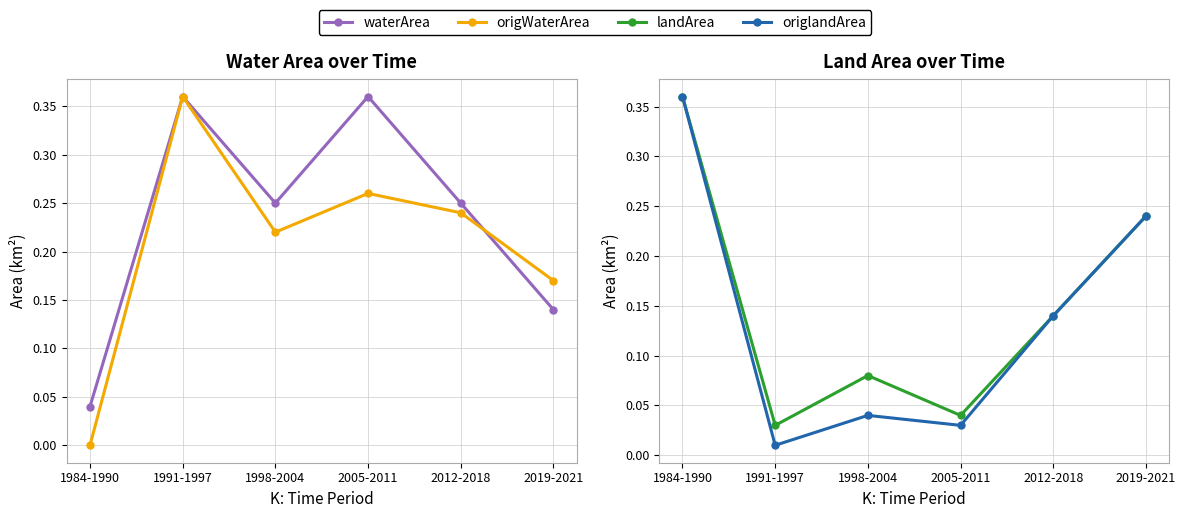

What is the difference between the maximum and second lowest values in the origlandArea series?

0.3